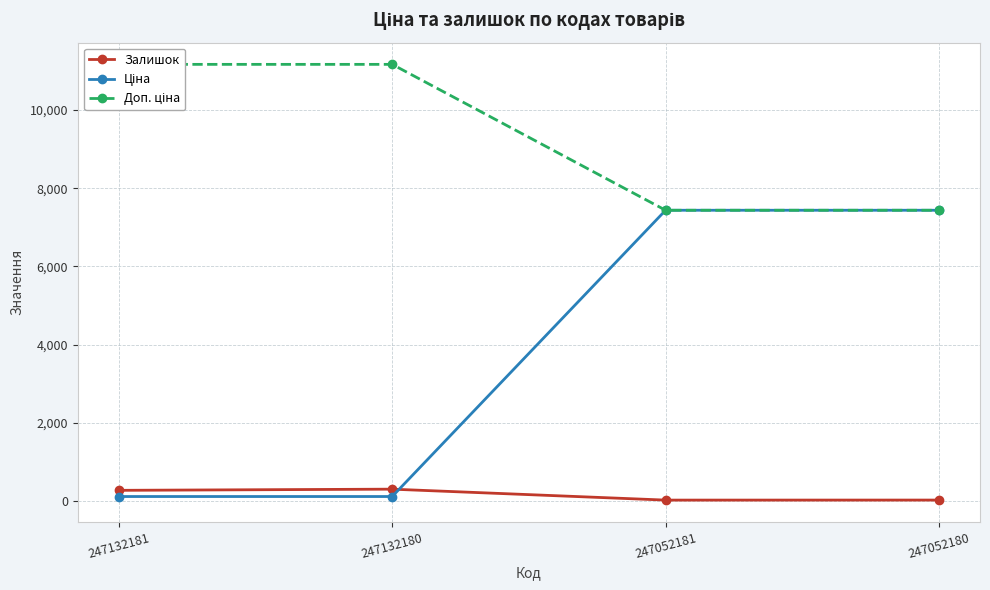

True or false: Доп. ціна has a value of 7436.2 at 247052180.

True